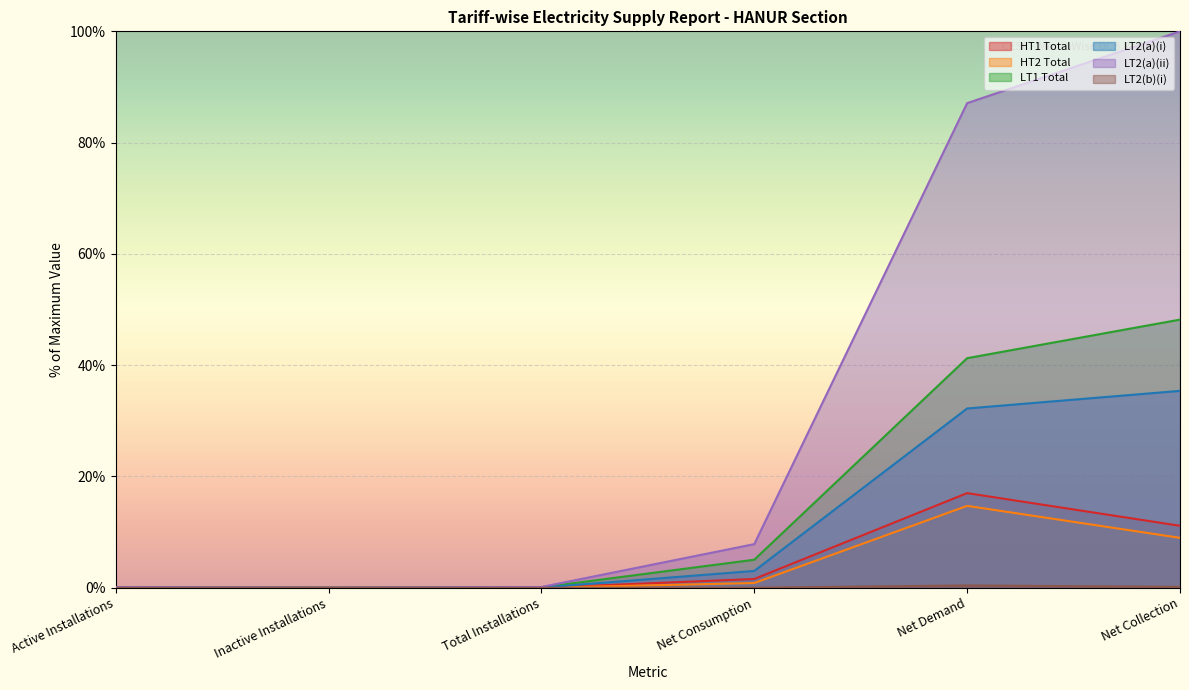

The LT2(a)(ii) series shows 100.0 at Net Collection. True or false?

True